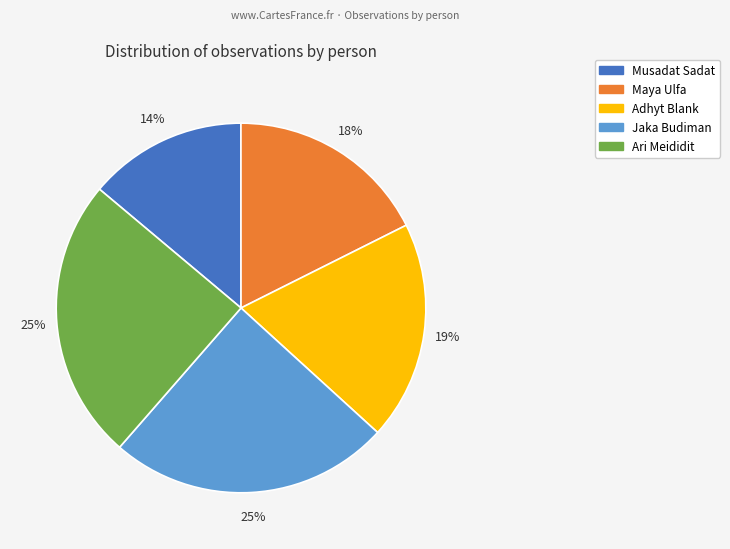

What is the ratio of the value at Ari Meididit to the value at Musadat Sadat?

1.8